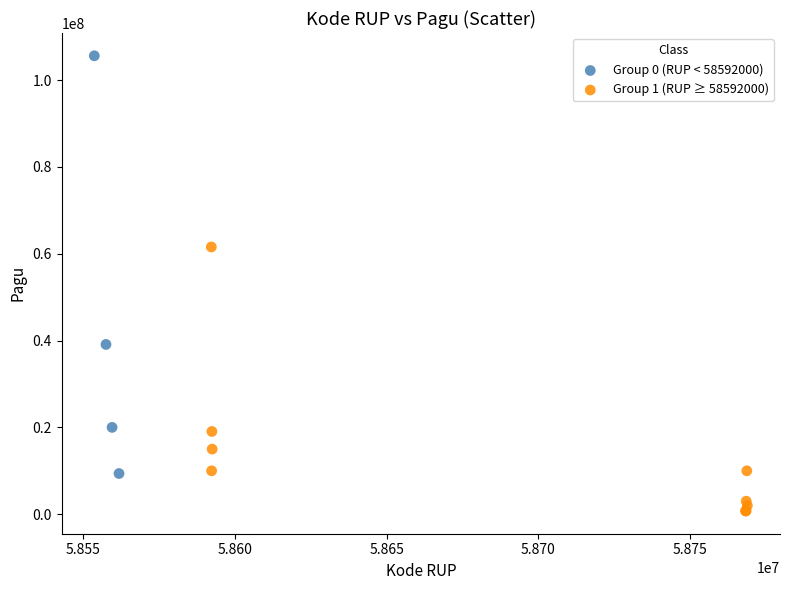

Which series contains the lowest Y value?

Group 1 (RUP ≥ 58592000)